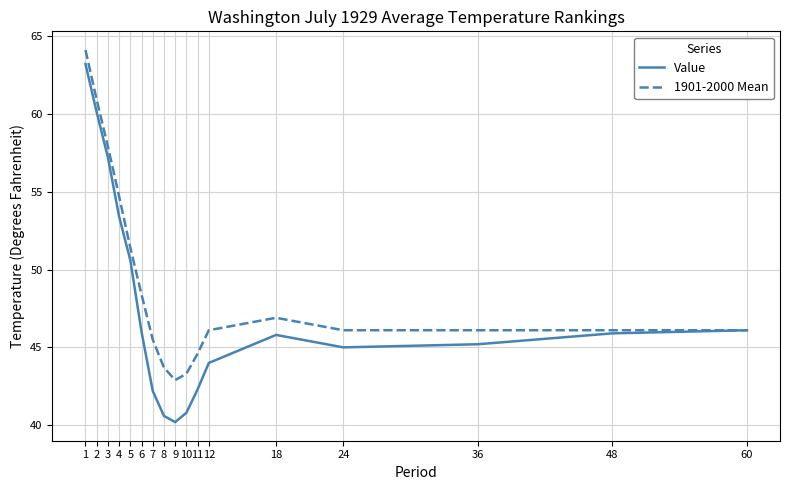

At which label is Value closest to 51?

5